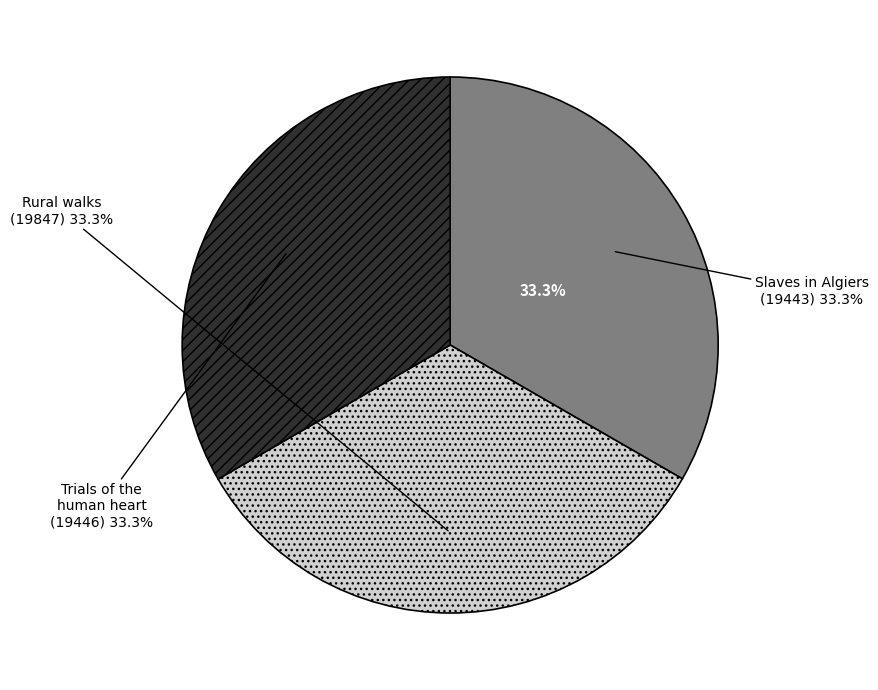

What is the largest slice in the pie chart?

Rural walks (19847)